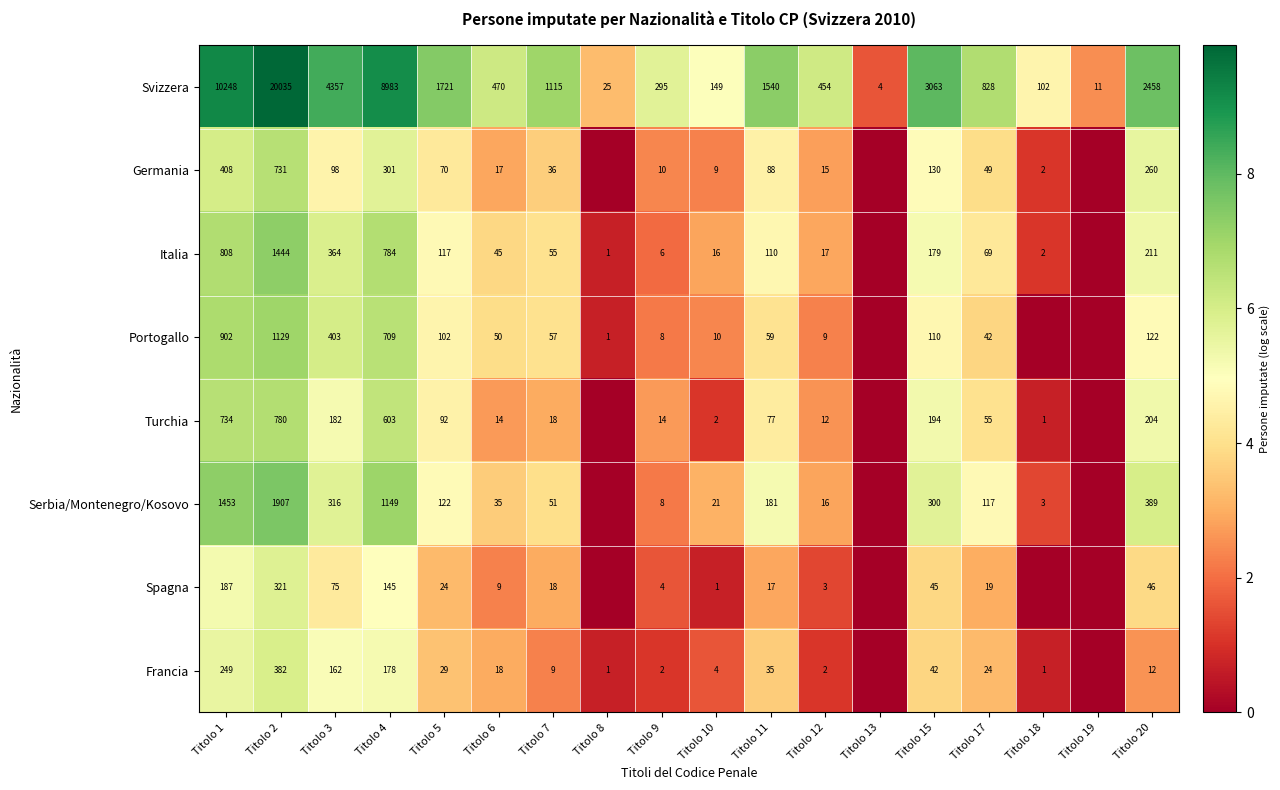

The Svizzera series shows 87 at Titolo 9. True or false?

False